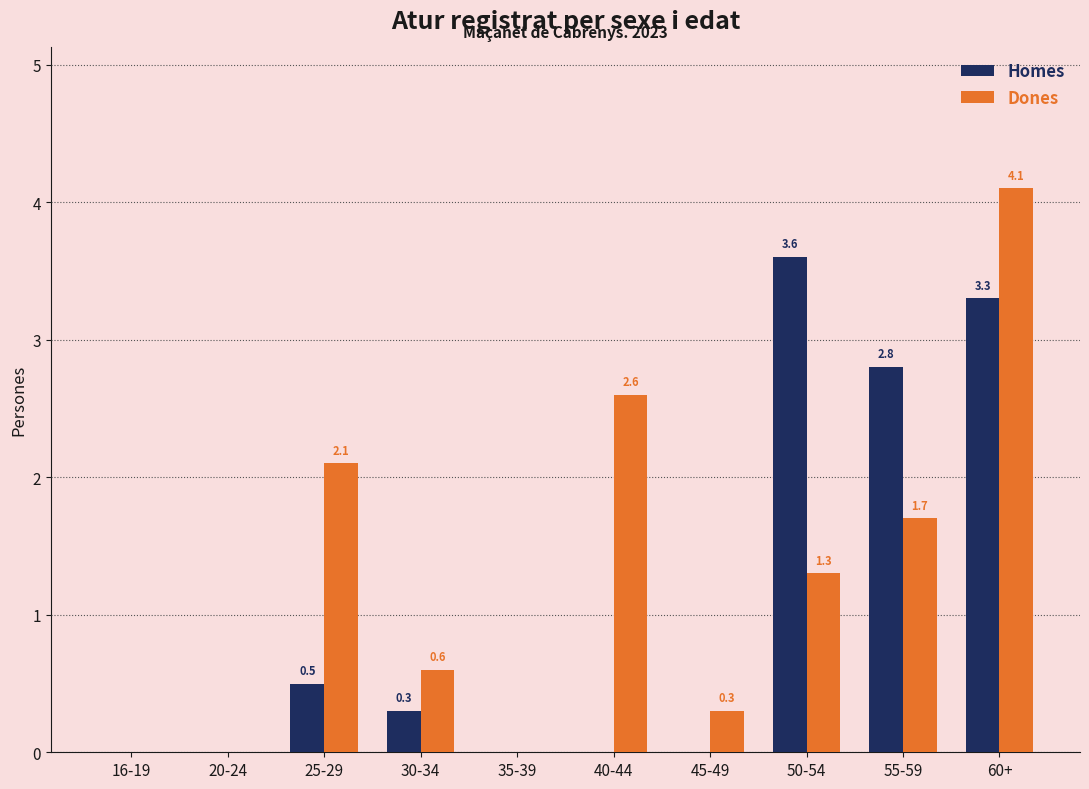

The value of Dones at 16-19 is 1.8. True or false?

False